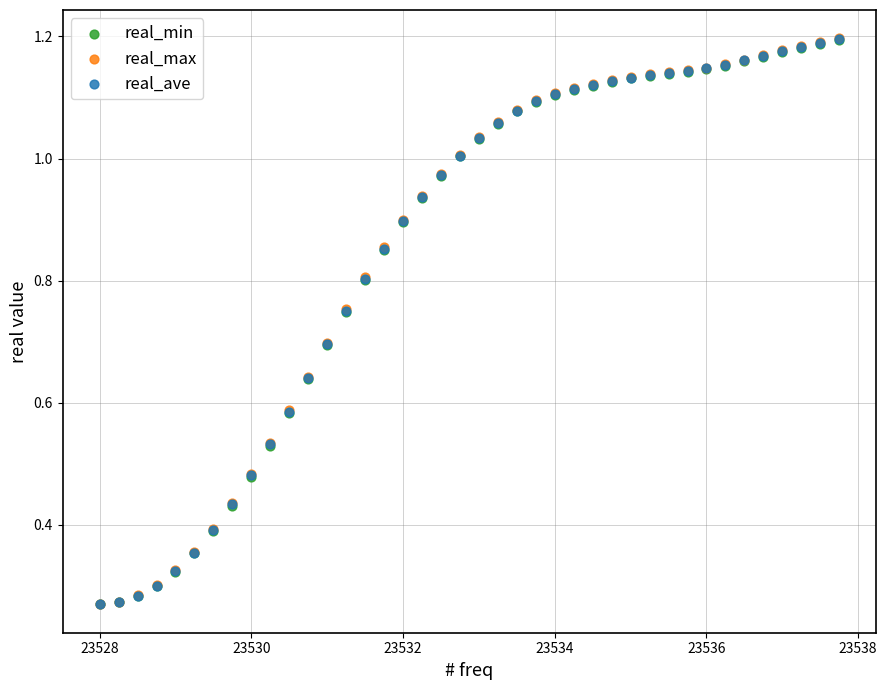

What are all the series names shown in the legend?

real_min, real_max, real_ave